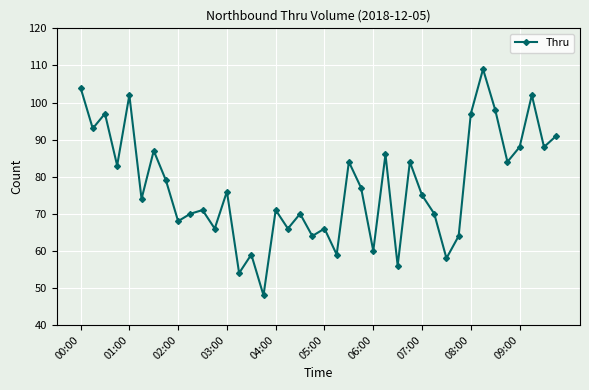

What is the smallest value displayed?

48